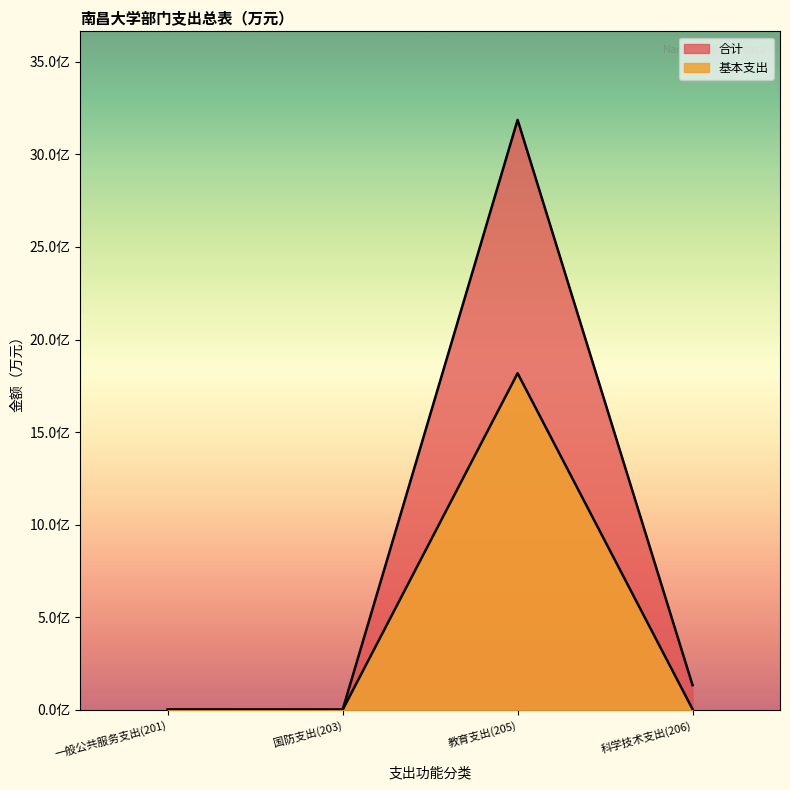

Which category has the lowest value in the 合计 series?

国防支出(203)